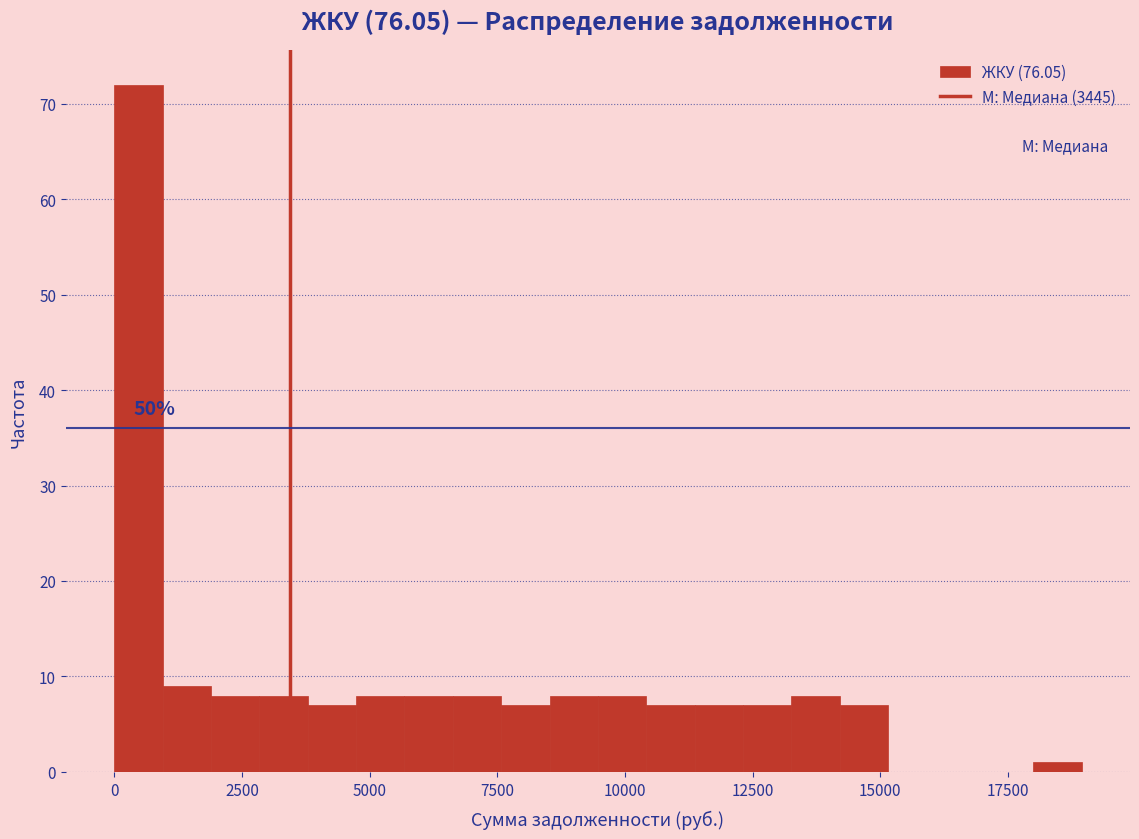

Read against the x-axis, roughly where is the centre of the tallest bar?

500